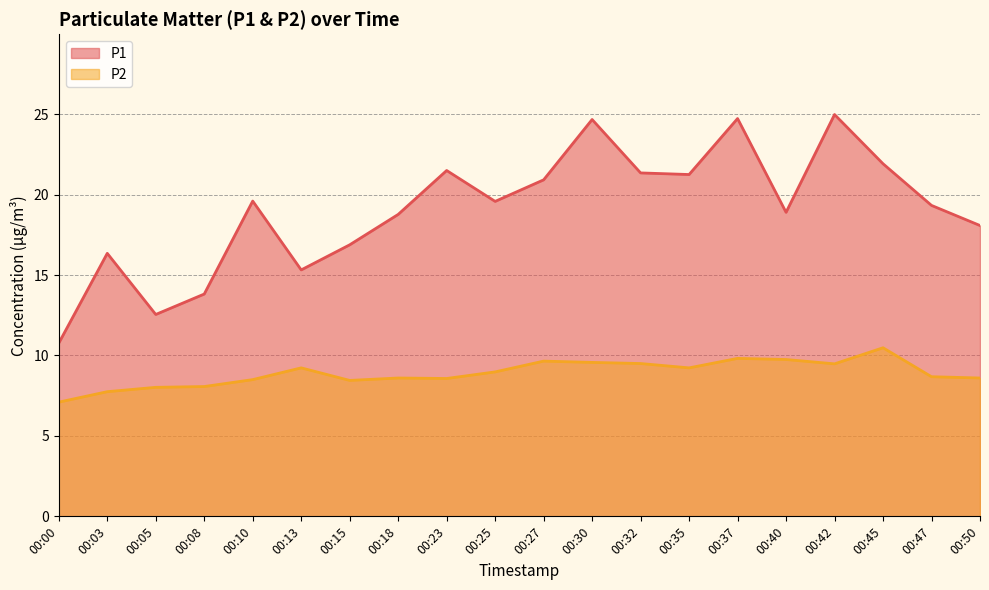

True or false: P1 and P2 intersect in this chart.

False